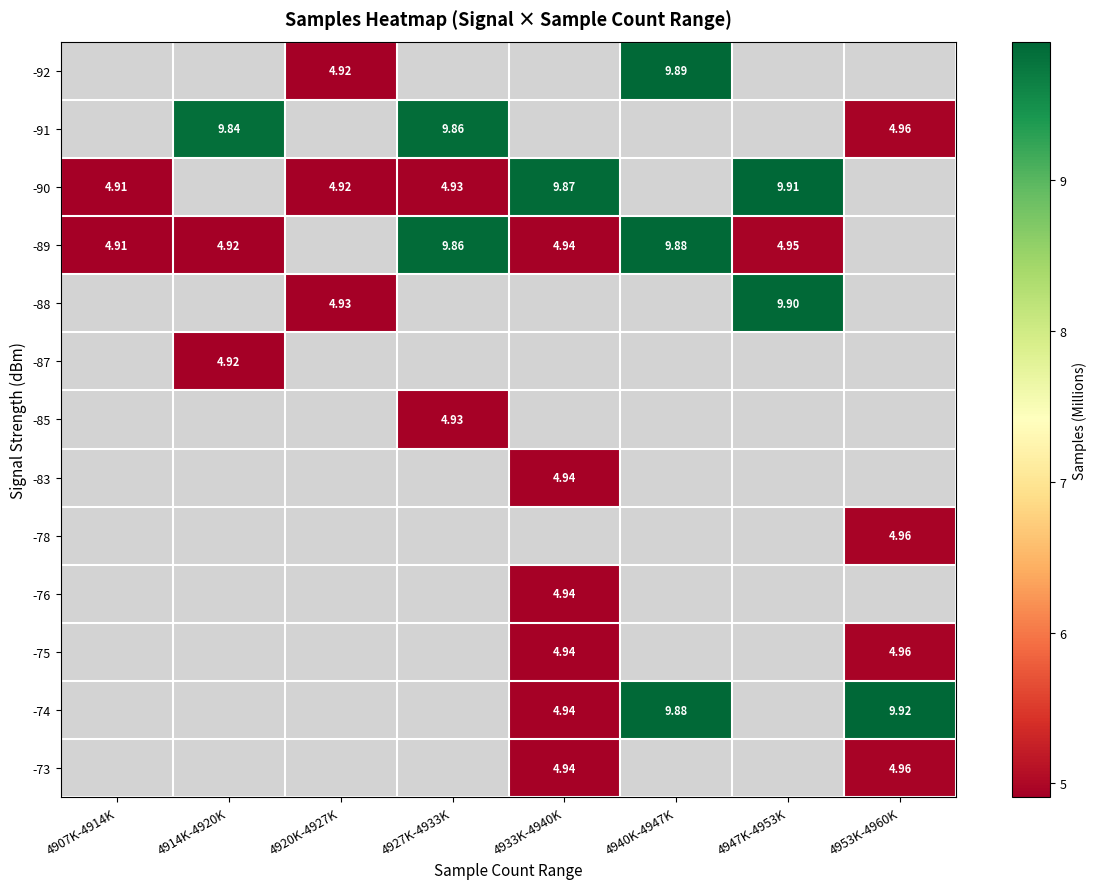

Is it true that -89 equals 13.9 at 4927K-4933K?

False